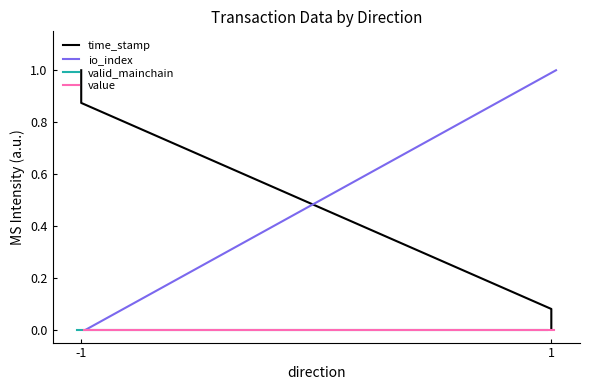

Which series ends up on top after the final intersection of time_stamp and io_index?

io_index